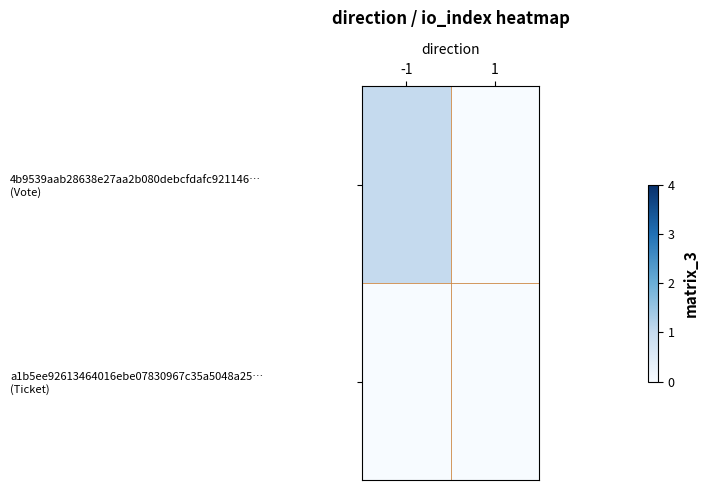

How many data points does each series have?

2